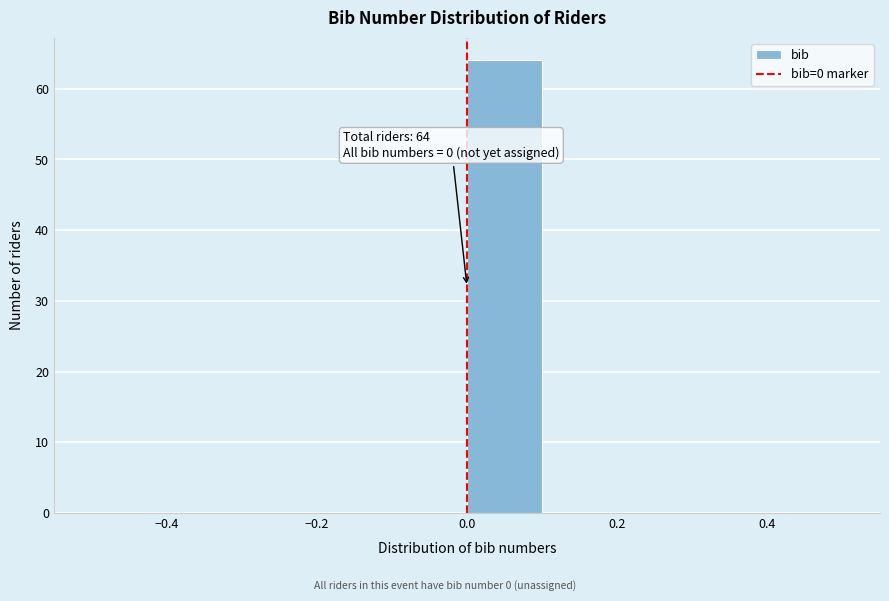

Over which range of the x-axis is the bar tallest?

0.0 to 0.1